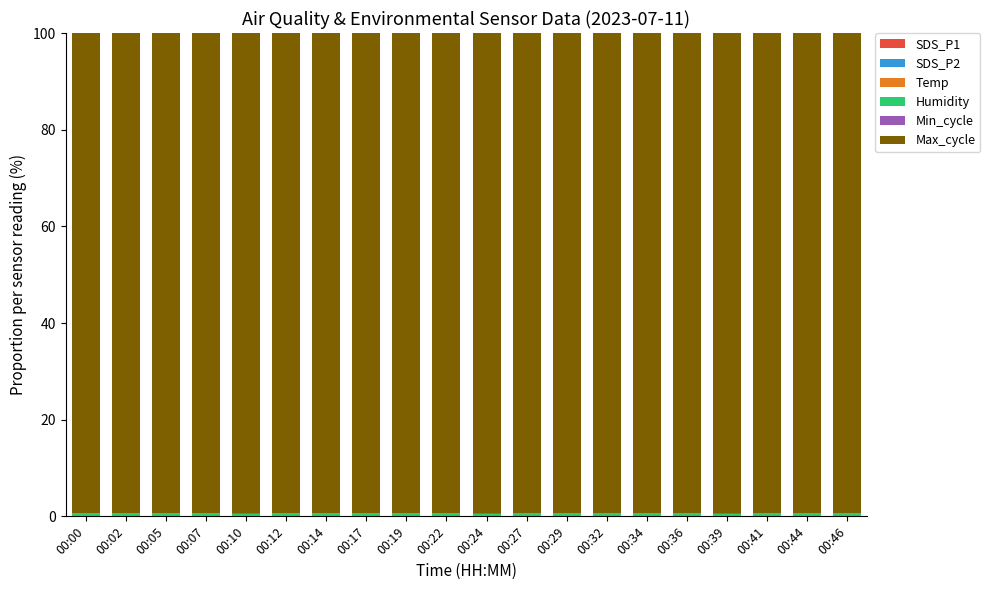

Are the bars grouped side by side (vs. stacked)?

No